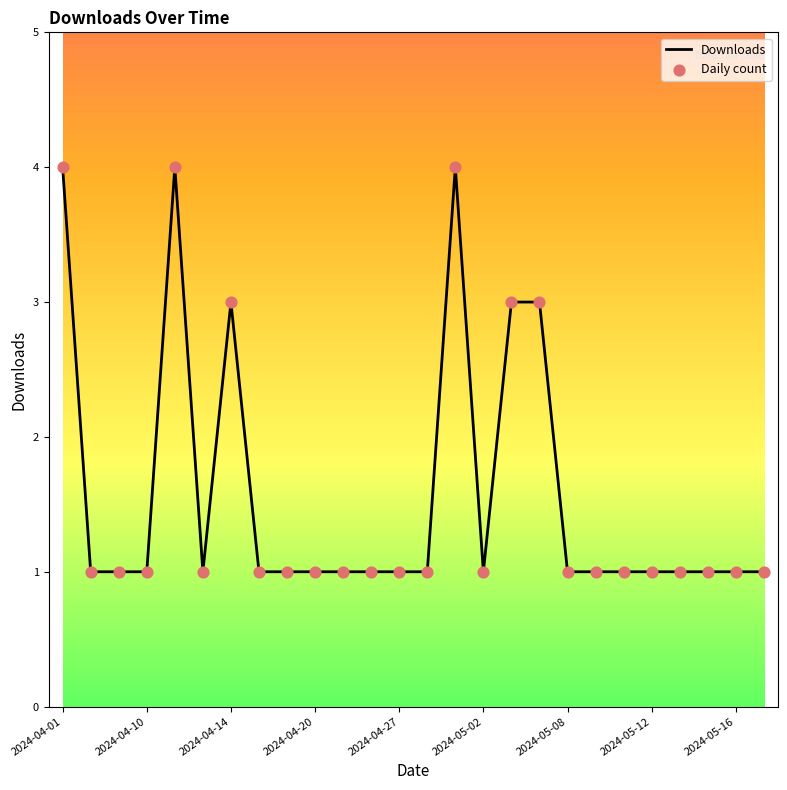

What is the maximum value shown in the chart?

4